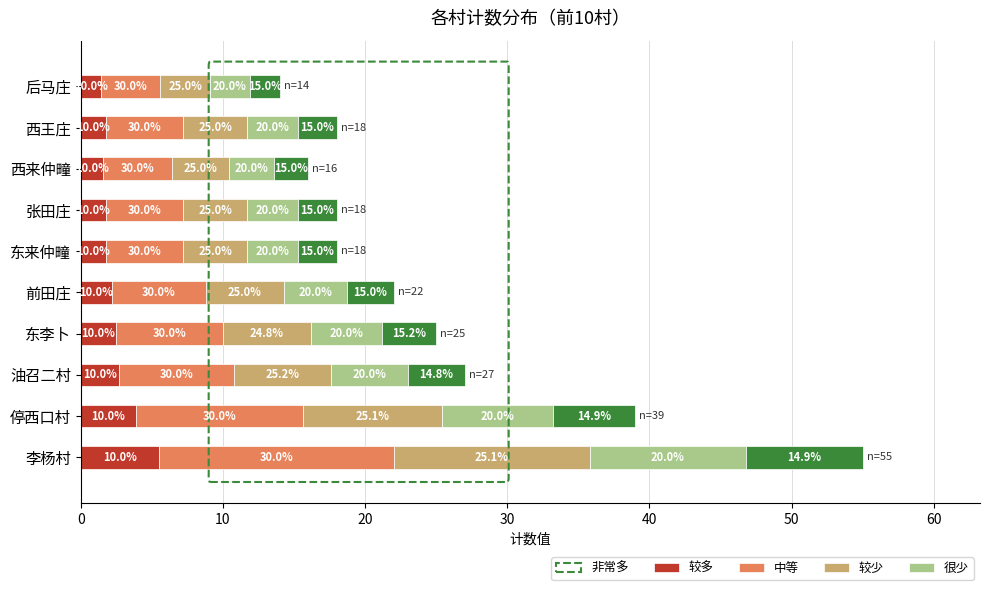

What position from the right is 东李卜?

7